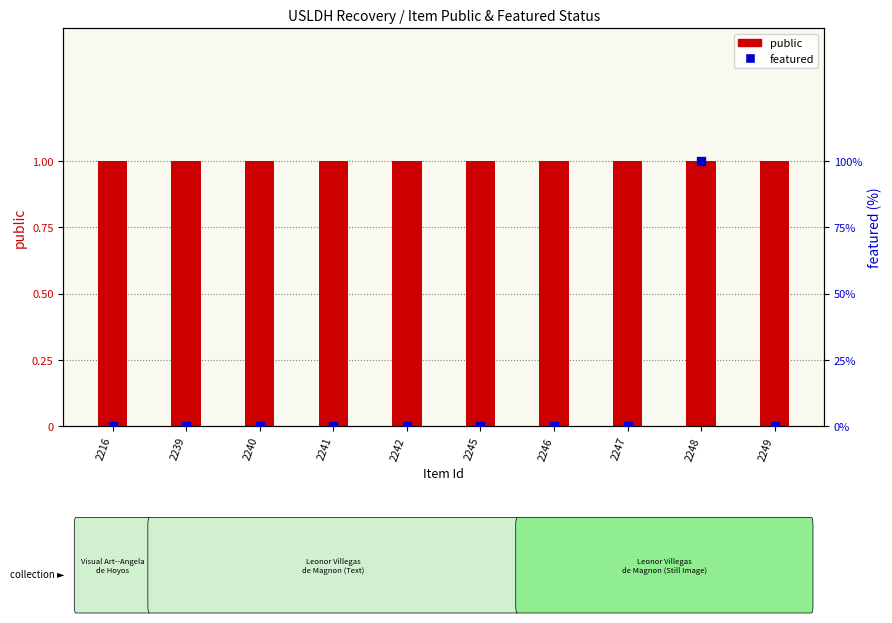

Is the value of featured at 2240 greater than the value of public at 2242?

No